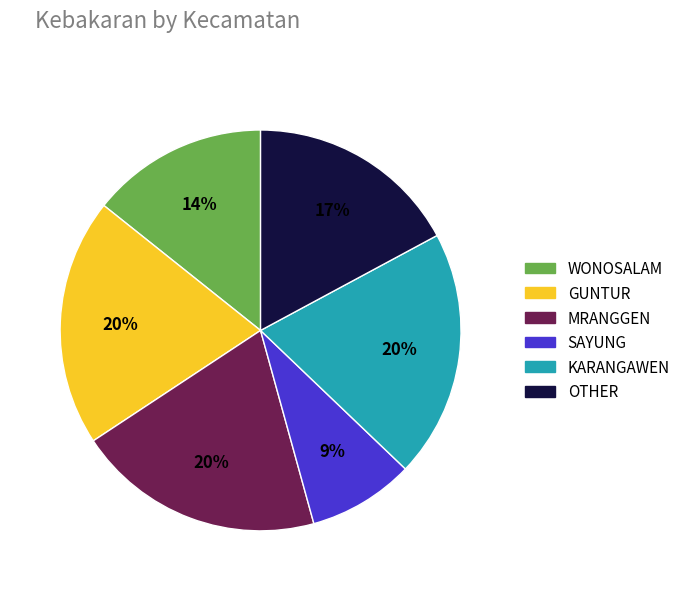

Between SAYUNG and MRANGGEN, which is larger?

MRANGGEN